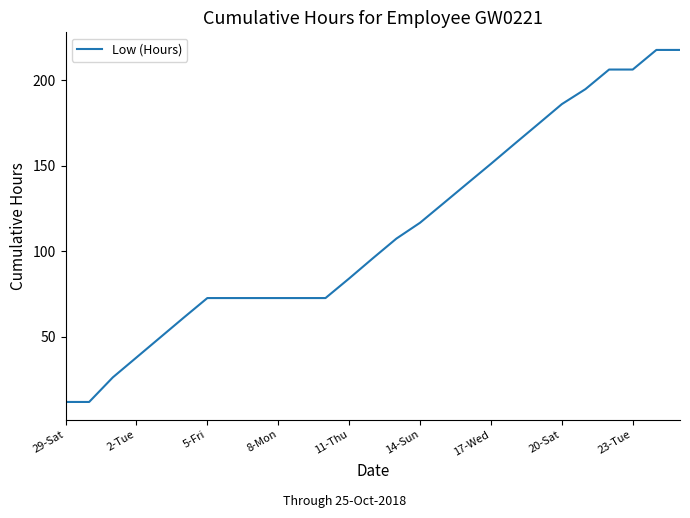

What is the smallest value displayed?

11.7